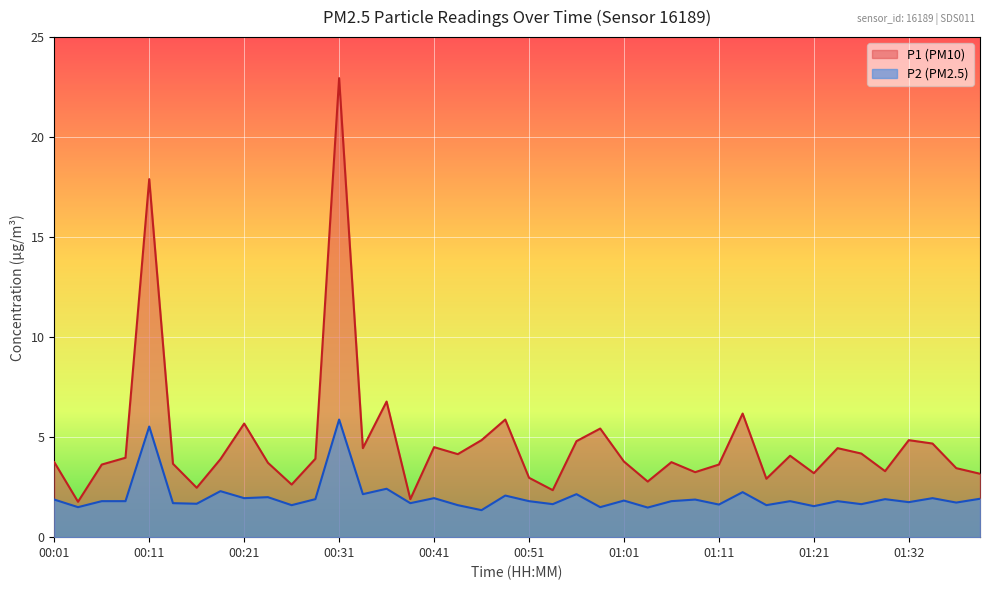

How many data points does each series have?

40